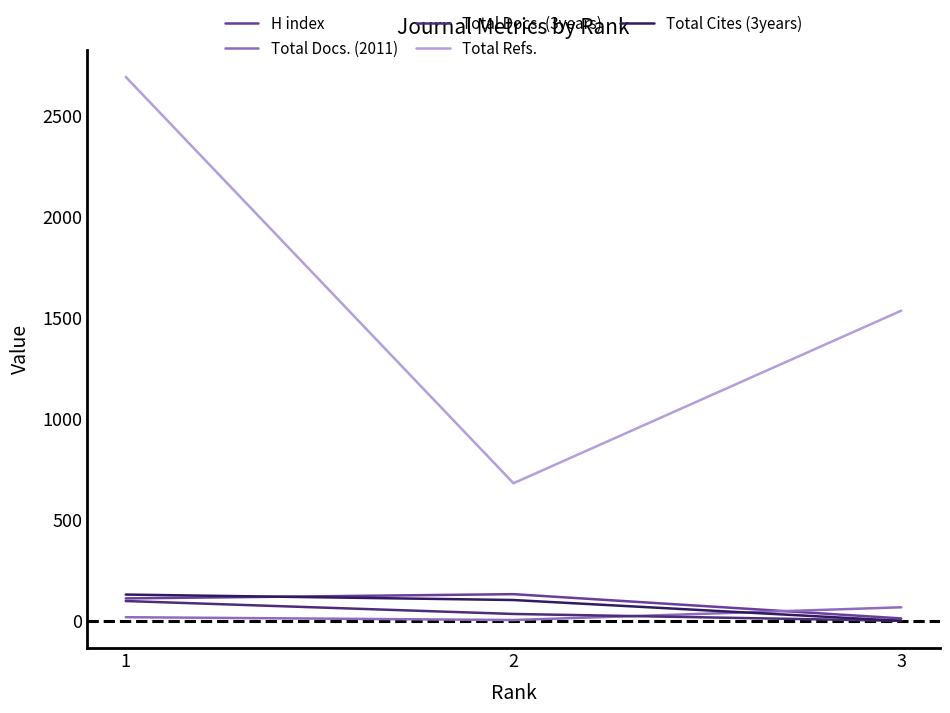

Which series has the largest total across all categories?

Total Refs.